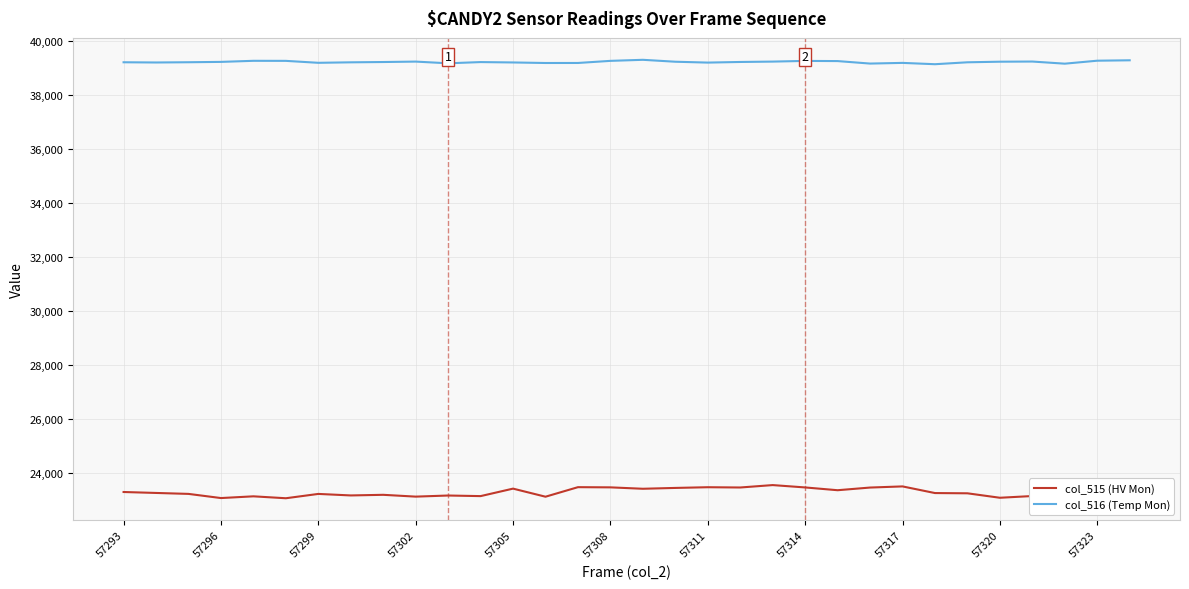

List the series in order of their overall mean, highest first.

col_516 (Temp Mon), col_515 (HV Mon)